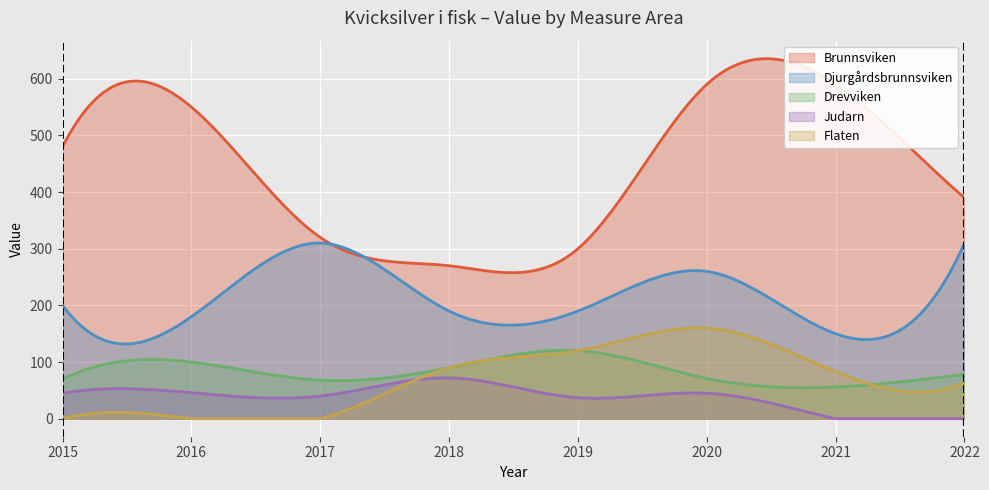

Does the chart display data point markers on the line(s)?

No